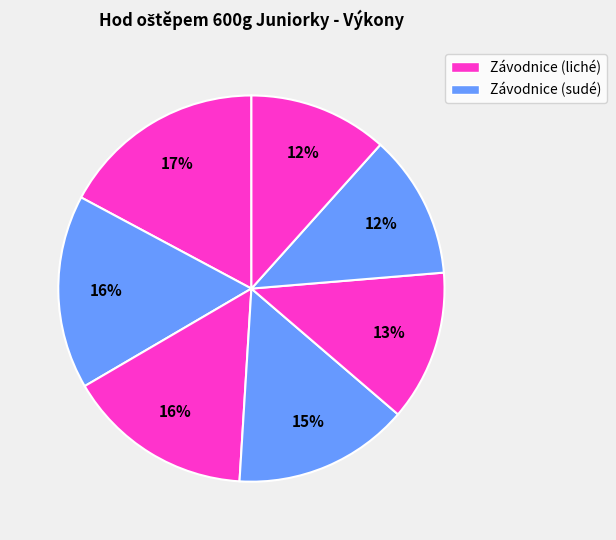

How many segments does this pie chart have?

7